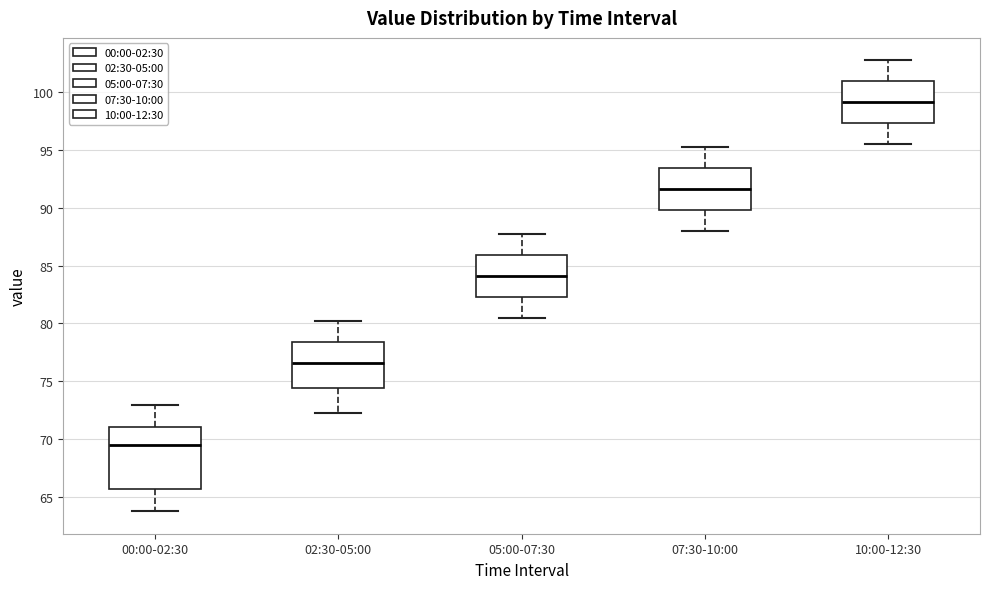

Which box has the highest median line?

10:00-12:30